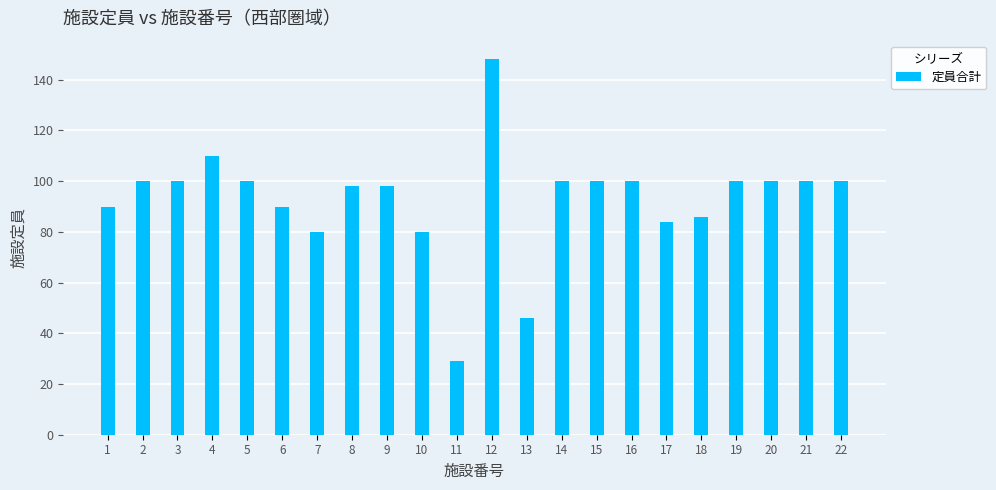

How many values are below 100?

10